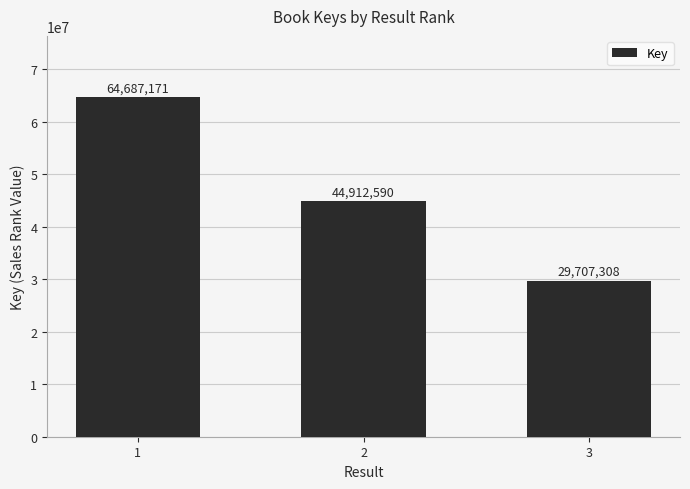

How many data points does each series have?

3